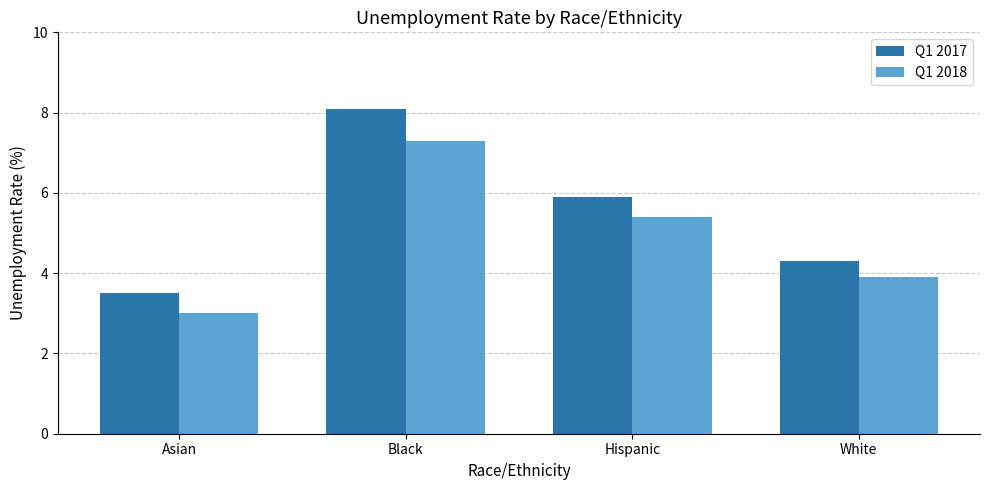

Is it true that Q1 2017 equals 11.7 at Black?

False